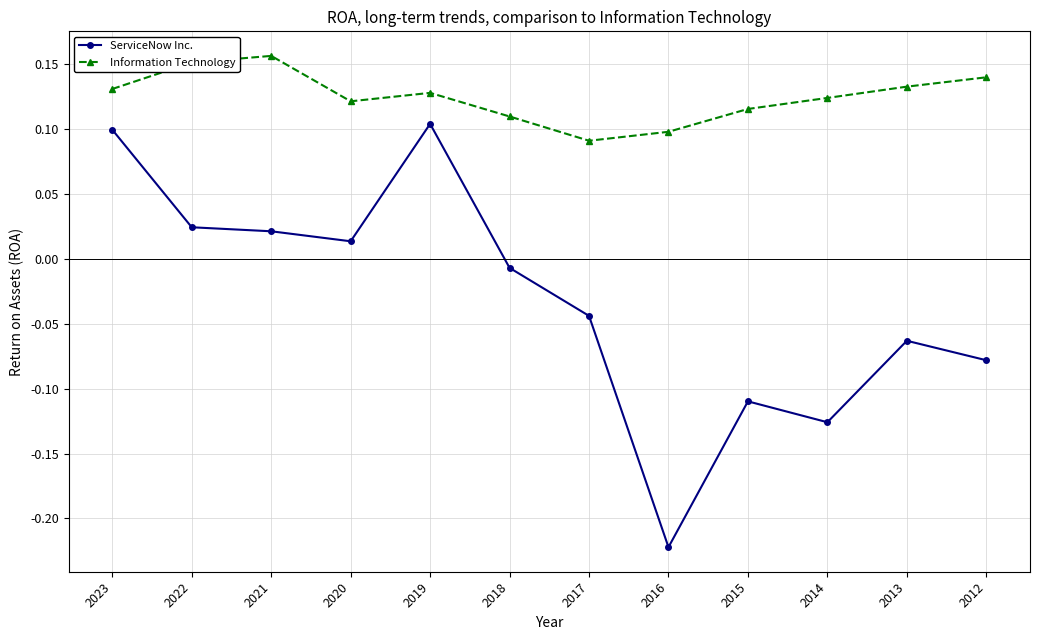

What is the sum of all Information Technology values?

1.5